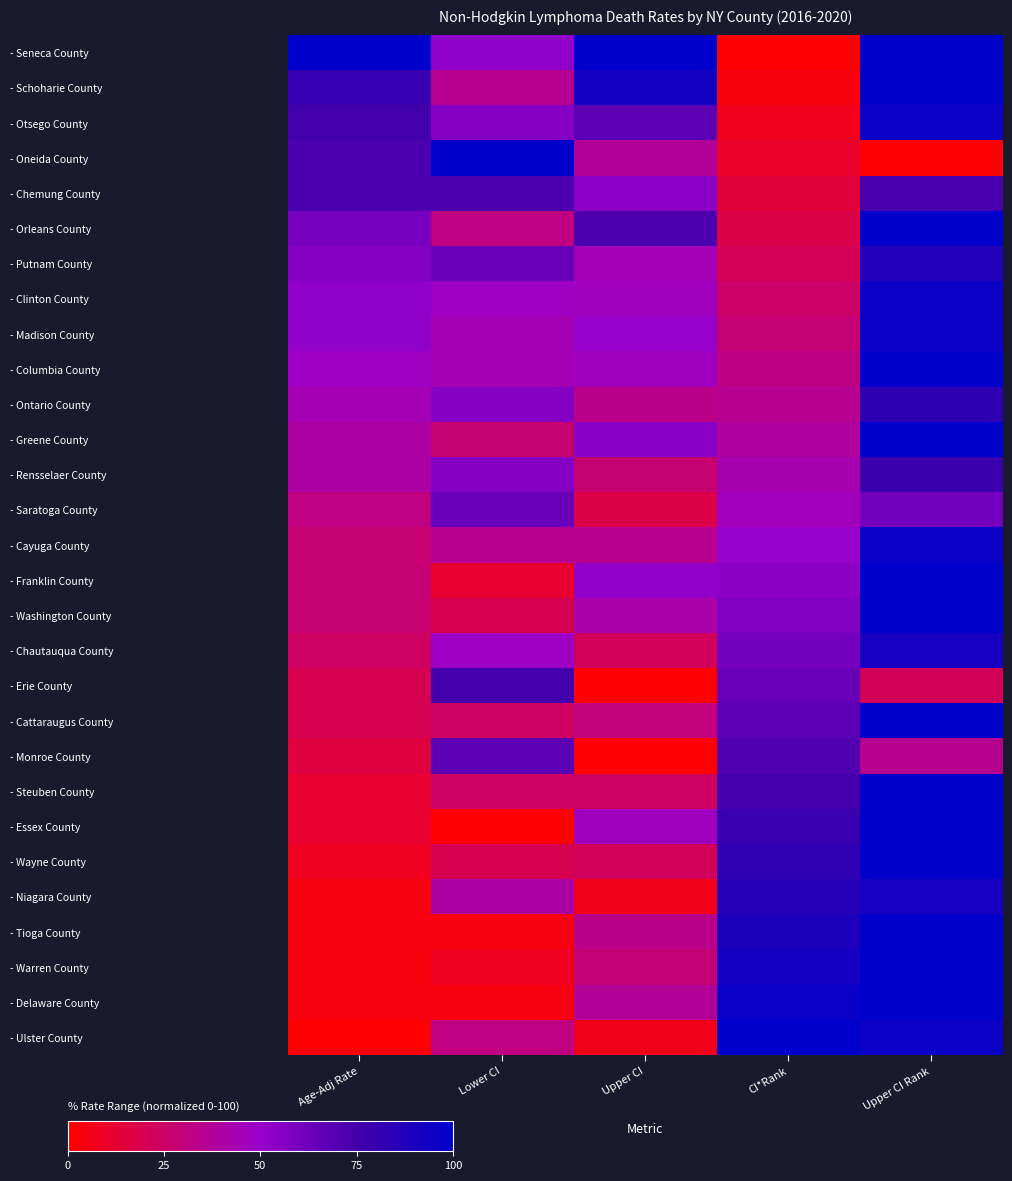

Reading right to left, list all the values displayed in this chart.

- Seneca County: Upper CI Rank=1.0	CI*Rank=0.0	Upper CI=1.0	Lower CI=0.5	Age-Adj Rate=1.0
- Schoharie County: Upper CI Rank=1.0	CI*Rank=0.0	Upper CI=0.9	Lower CI=0.4	Age-Adj Rate=0.8
- Otsego County: Upper CI Rank=1.0	CI*Rank=0.1	Upper CI=0.7	Lower CI=0.6	Age-Adj Rate=0.8
- Oneida County: Upper CI Rank=0.0	CI*Rank=0.1	Upper CI=0.4	Lower CI=1.0	Age-Adj Rate=0.7
- Chemung County: Upper CI Rank=0.7	CI*Rank=0.1	Upper CI=0.5	Lower CI=0.7	Age-Adj Rate=0.7
- Orleans County: Upper CI Rank=1.0	CI*Rank=0.2	Upper CI=0.7	Lower CI=0.3	Age-Adj Rate=0.6
- Putnam County: Upper CI Rank=0.9	CI*Rank=0.2	Upper CI=0.5	Lower CI=0.6	Age-Adj Rate=0.6
- Clinton County: Upper CI Rank=1.0	CI*Rank=0.2	Upper CI=0.5	Lower CI=0.5	Age-Adj Rate=0.5
- Madison County: Upper CI Rank=1.0	CI*Rank=0.3	Upper CI=0.5	Lower CI=0.4	Age-Adj Rate=0.5
- Columbia County: Upper CI Rank=1.0	CI*Rank=0.3	Upper CI=0.5	Lower CI=0.4	Age-Adj Rate=0.5
- Ontario County: Upper CI Rank=0.8	CI*Rank=0.4	Upper CI=0.3	Lower CI=0.6	Age-Adj Rate=0.4
- Greene County: Upper CI Rank=1.0	CI*Rank=0.4	Upper CI=0.5	Lower CI=0.3	Age-Adj Rate=0.4
- Rensselaer County: Upper CI Rank=0.8	CI*Rank=0.4	Upper CI=0.3	Lower CI=0.6	Age-Adj Rate=0.4
- Saratoga County: Upper CI Rank=0.6	CI*Rank=0.5	Upper CI=0.2	Lower CI=0.6	Age-Adj Rate=0.3
- Cayuga County: Upper CI Rank=1.0	CI*Rank=0.5	Upper CI=0.4	Lower CI=0.4	Age-Adj Rate=0.3
- Franklin County: Upper CI Rank=1.0	CI*Rank=0.5	Upper CI=0.5	Lower CI=0.1	Age-Adj Rate=0.3
- Washington County: Upper CI Rank=1.0	CI*Rank=0.6	Upper CI=0.4	Lower CI=0.2	Age-Adj Rate=0.3
- Chautauqua County: Upper CI Rank=0.9	CI*Rank=0.6	Upper CI=0.2	Lower CI=0.5	Age-Adj Rate=0.2
- Erie County: Upper CI Rank=0.2	CI*Rank=0.6	Upper CI=0.0	Lower CI=0.8	Age-Adj Rate=0.2
- Cattaraugus County: Upper CI Rank=1.0	CI*Rank=0.7	Upper CI=0.3	Lower CI=0.2	Age-Adj Rate=0.2
- Monroe County: Upper CI Rank=0.3	CI*Rank=0.7	Upper CI=0.0	Lower CI=0.7	Age-Adj Rate=0.2
- Steuben County: Upper CI Rank=1.0	CI*Rank=0.8	Upper CI=0.2	Lower CI=0.2	Age-Adj Rate=0.1
- Essex County: Upper CI Rank=1.0	CI*Rank=0.8	Upper CI=0.5	Lower CI=0.0	Age-Adj Rate=0.1
- Wayne County: Upper CI Rank=1.0	CI*Rank=0.8	Upper CI=0.2	Lower CI=0.2	Age-Adj Rate=0.1
- Niagara County: Upper CI Rank=0.9	CI*Rank=0.9	Upper CI=0.1	Lower CI=0.4	Age-Adj Rate=0.0
- Tioga County: Upper CI Rank=1.0	CI*Rank=0.9	Upper CI=0.3	Lower CI=0.0	Age-Adj Rate=0.0
- Warren County: Upper CI Rank=1.0	CI*Rank=0.9	Upper CI=0.3	Lower CI=0.1	Age-Adj Rate=0.0
- Delaware County: Upper CI Rank=1.0	CI*Rank=1.0	Upper CI=0.4	Lower CI=0.0	Age-Adj Rate=0.0
- Ulster County: Upper CI Rank=1.0	CI*Rank=1.0	Upper CI=0.1	Lower CI=0.3	Age-Adj Rate=0.0